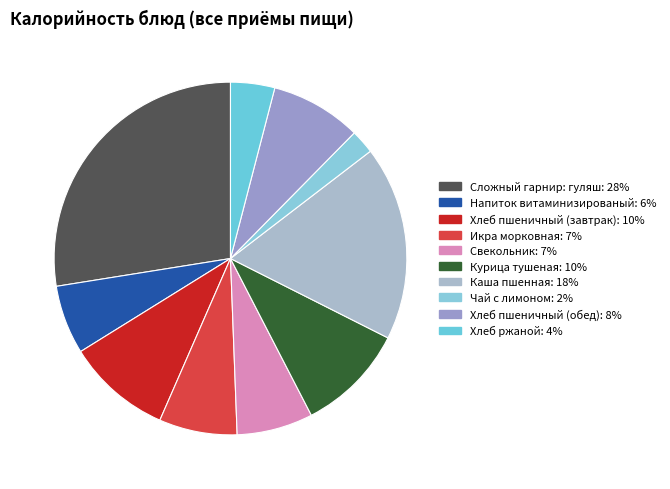

Which category has the smallest portion of the pie?

Чай с лимоном